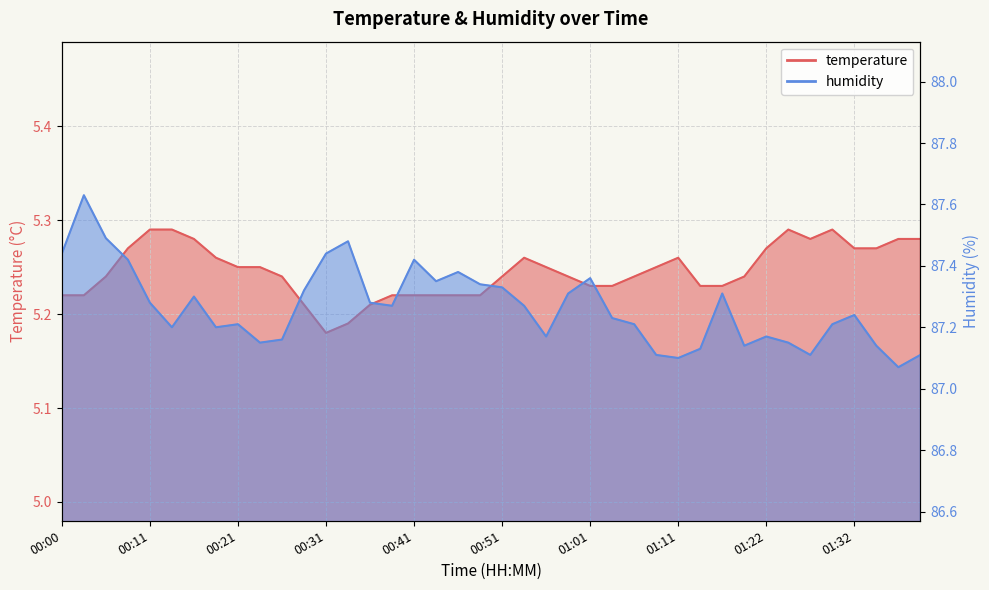

Reading left to right, list all the values displayed in this chart.

temperature: 00:00=5.2	00:03=5.2	00:06=5.2	00:08=5.3	00:11=5.3	00:13=5.3	00:16=5.3	00:18=5.3	00:21=5.2	00:23=5.2	00:26=5.2	00:28=5.2	00:31=5.2	00:34=5.2	00:36=5.2	00:39=5.2	00:41=5.2	00:44=5.2	00:46=5.2	00:49=5.2	00:51=5.2	00:54=5.3	00:56=5.2	00:59=5.2	01:01=5.2	01:04=5.2	01:06=5.2	01:09=5.2	01:11=5.3	01:14=5.2	01:16=5.2	01:19=5.2	01:22=5.3	01:24=5.3	01:27=5.3	01:29=5.3	01:32=5.3	01:34=5.3	01:37=5.3	01:39=5.3
humidity: 00:00=87.4	00:03=87.6	00:06=87.5	00:08=87.4	00:11=87.3	00:13=87.2	00:16=87.3	00:18=87.2	00:21=87.2	00:23=87.2	00:26=87.2	00:28=87.3	00:31=87.4	00:34=87.5	00:36=87.3	00:39=87.3	00:41=87.4	00:44=87.3	00:46=87.4	00:49=87.3	00:51=87.3	00:54=87.3	00:56=87.2	00:59=87.3	01:01=87.4	01:04=87.2	01:06=87.2	01:09=87.1	01:11=87.1	01:14=87.1	01:16=87.3	01:19=87.1	01:22=87.2	01:24=87.2	01:27=87.1	01:29=87.2	01:32=87.2	01:34=87.1	01:37=87.1	01:39=87.1